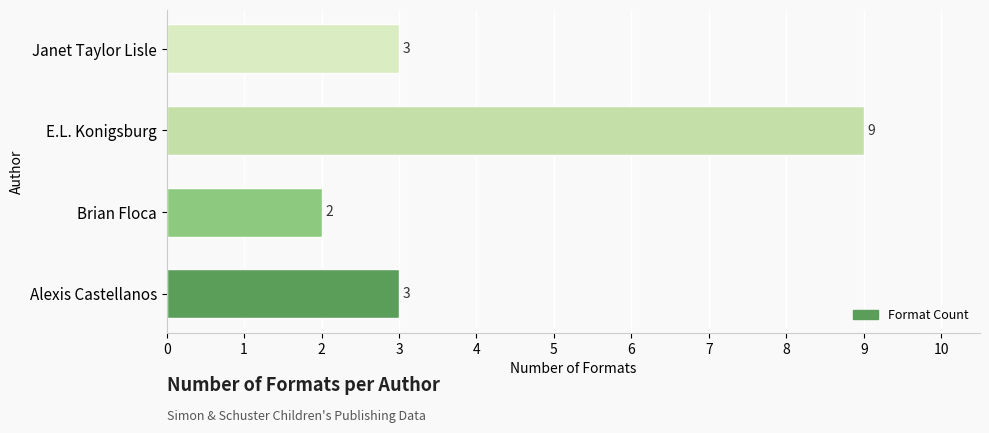

Read the value at Alexis Castellanos.

3